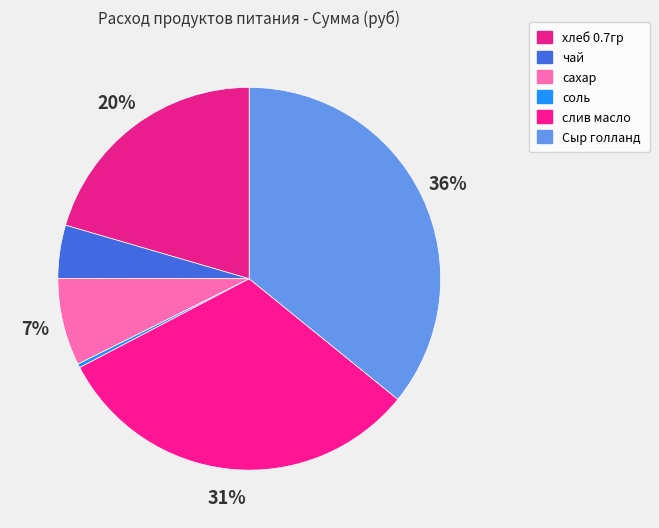

To the nearest percent, what is the difference between the largest and smallest slice percentages?

36%